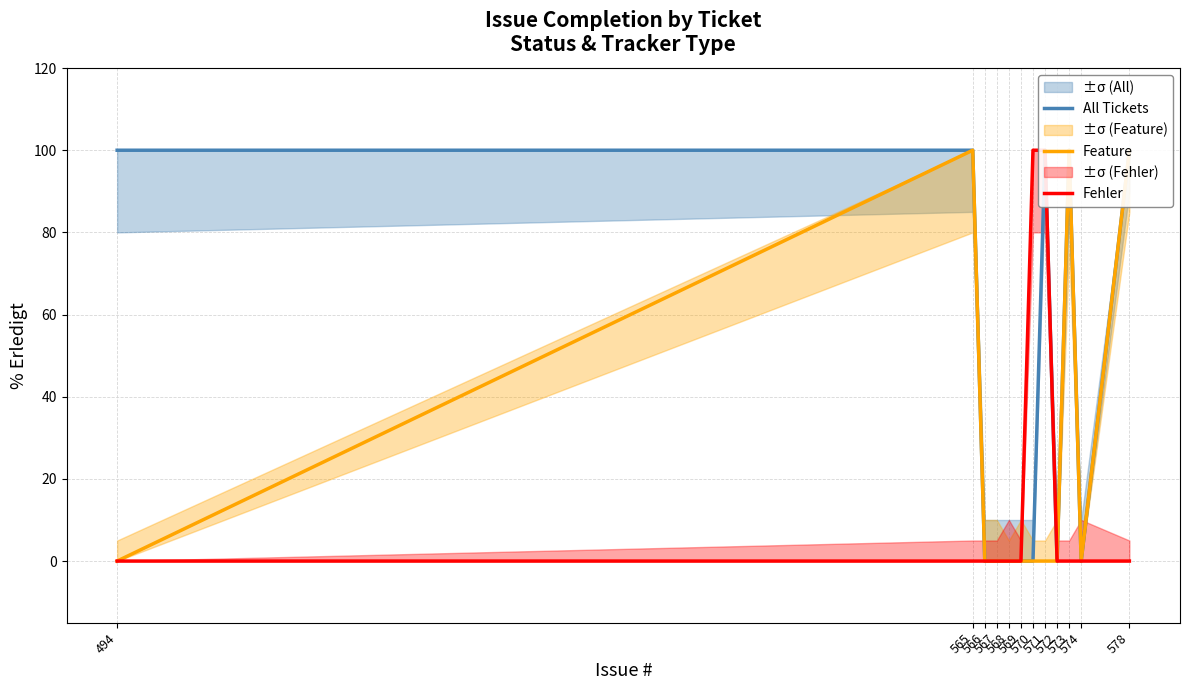

At which label does Fehler reach its peak?

570